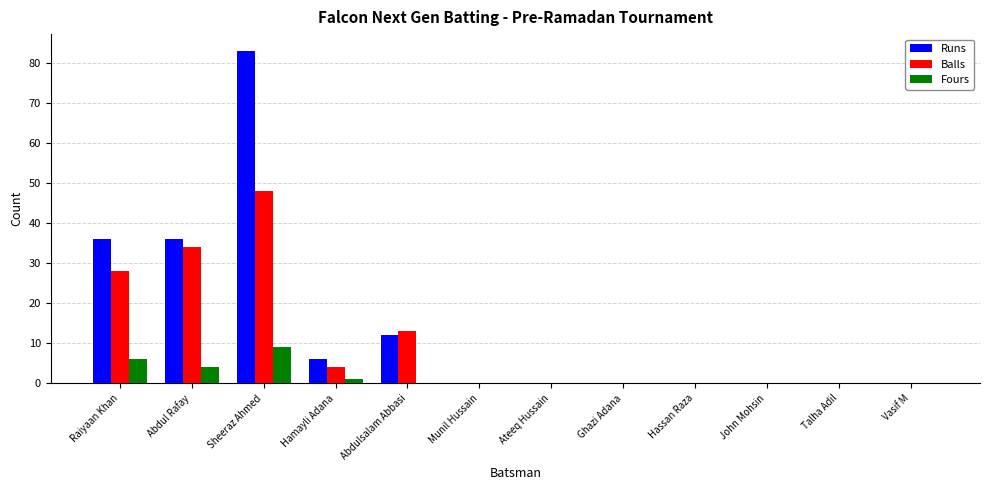

The Fours series shows 4 at Abdul Rafay. True or false?

True